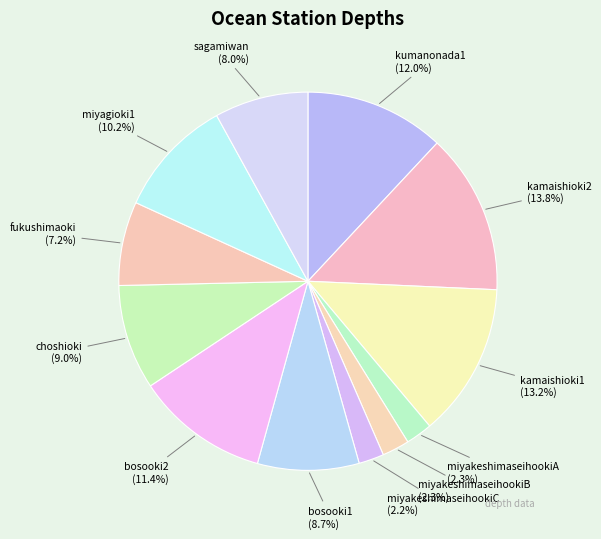

What portion of the pie excludes miyakeshimaseihookiB?

97.7%